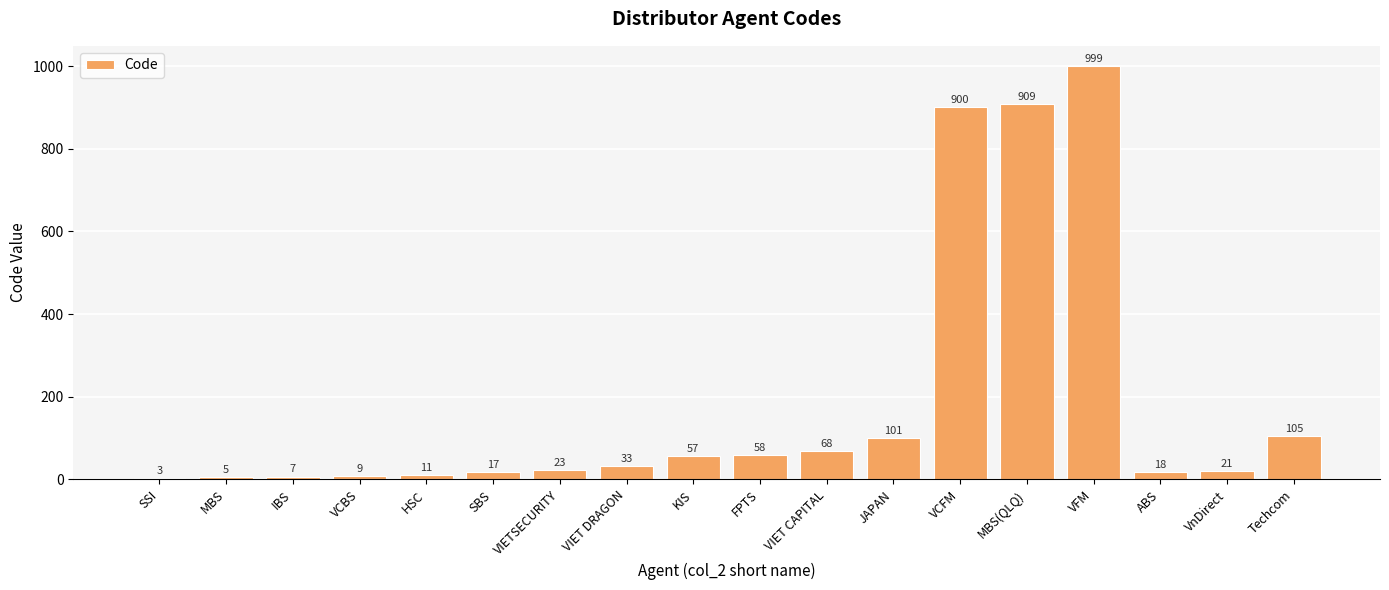

The chart shows a value of 58 at FPTS. True or false?

True